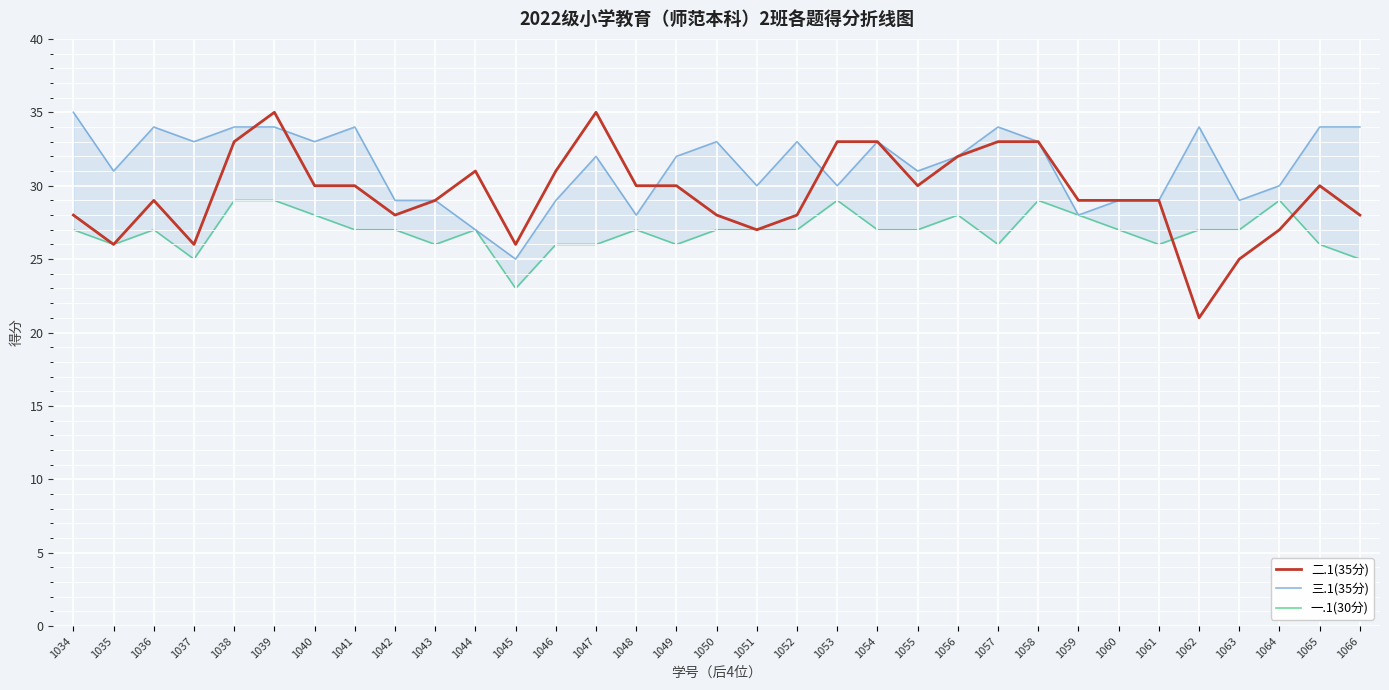

What is the difference between the maximum and minimum values in the 二.1(35分) series?

14